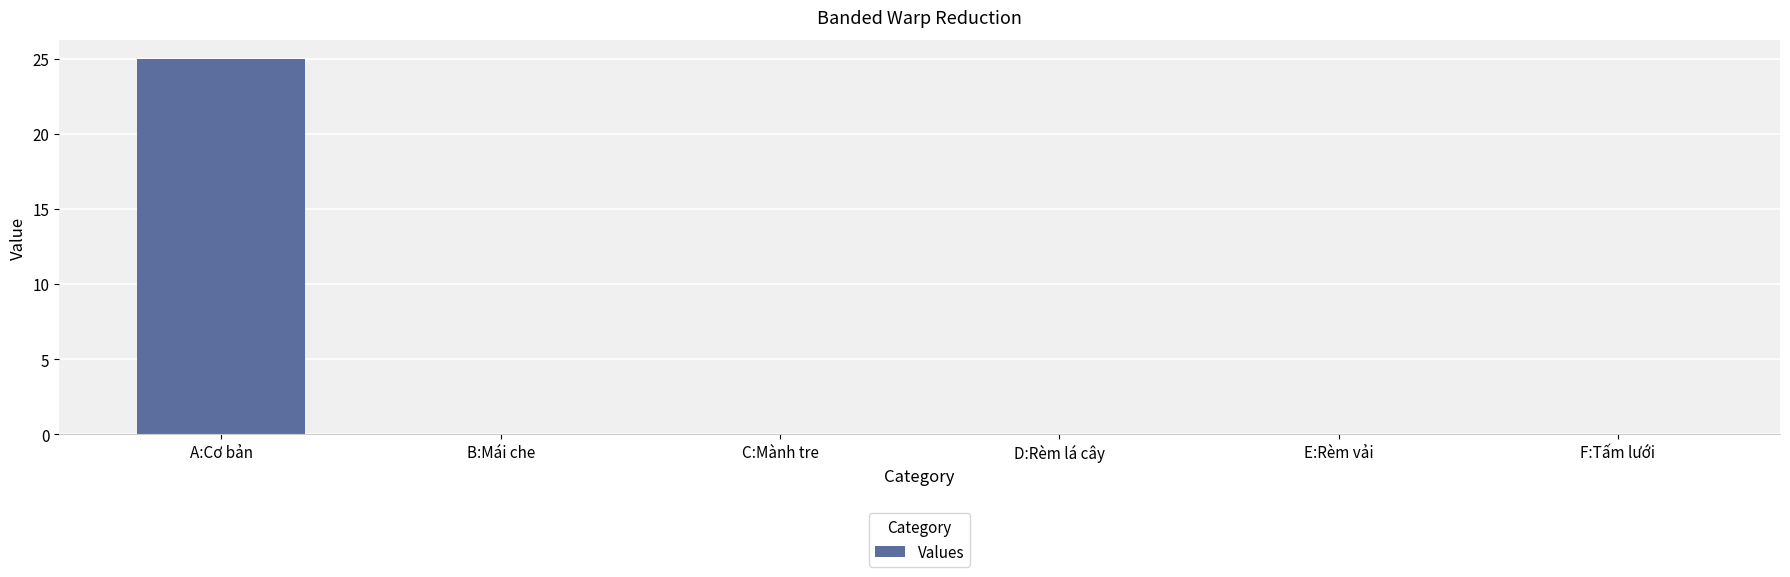

Which has a higher value, D:Rèm lá cây or A:Cơ bản?

A:Cơ bản